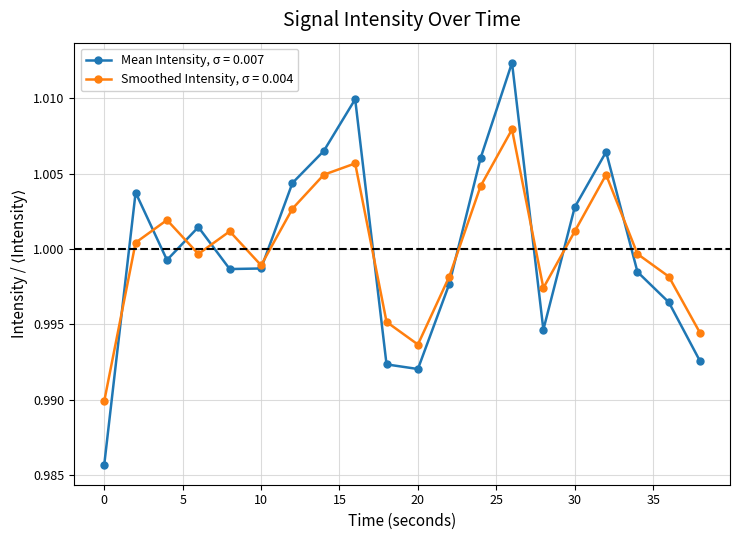

How many lines are shown in the chart?

2